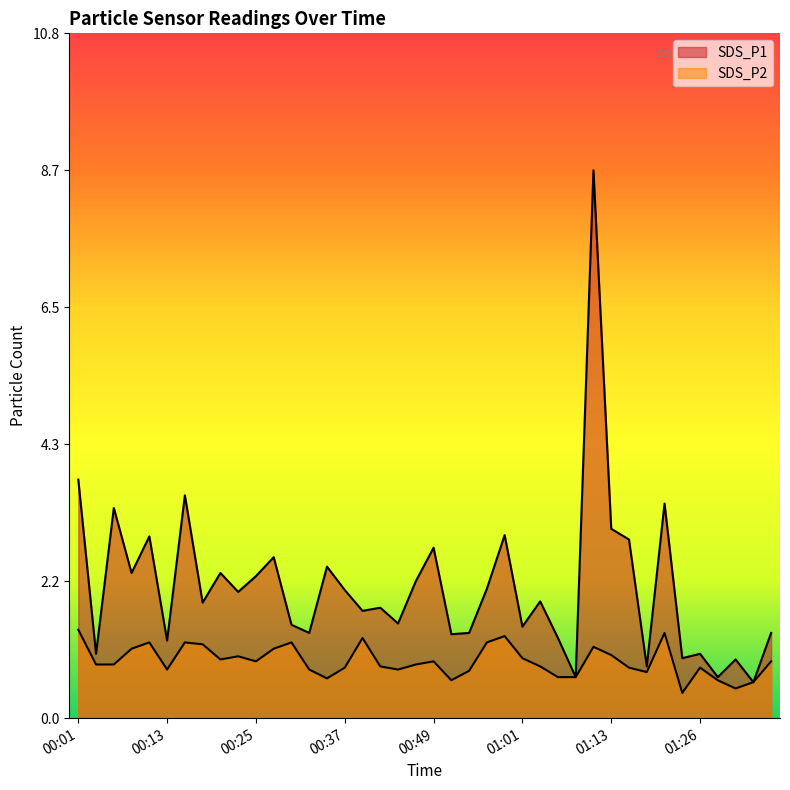

What is the value of the SDS_P1 point at the 7th from the left?

3.5